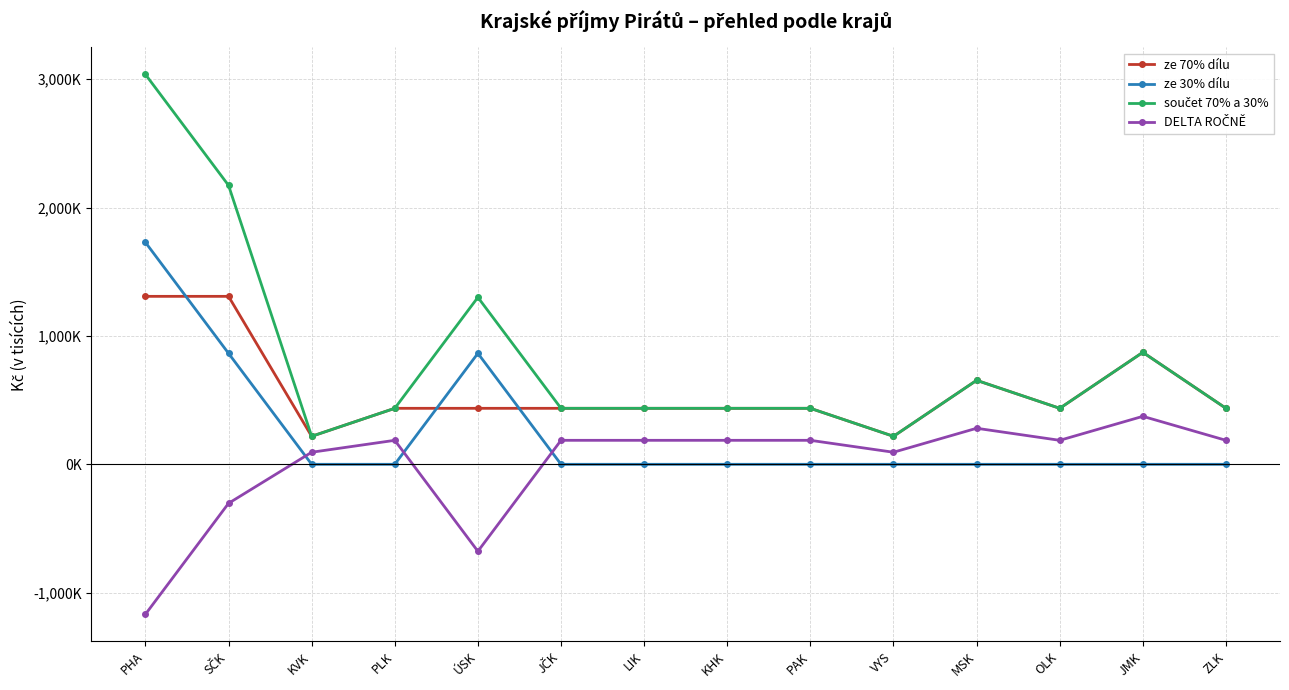

The value of ze 70% dílu at JMK is 422.8. True or false?

False